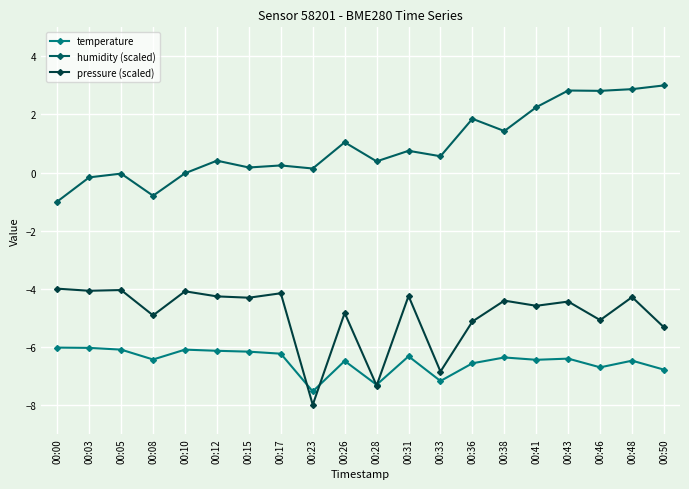

Count the number of data series in this chart.

3